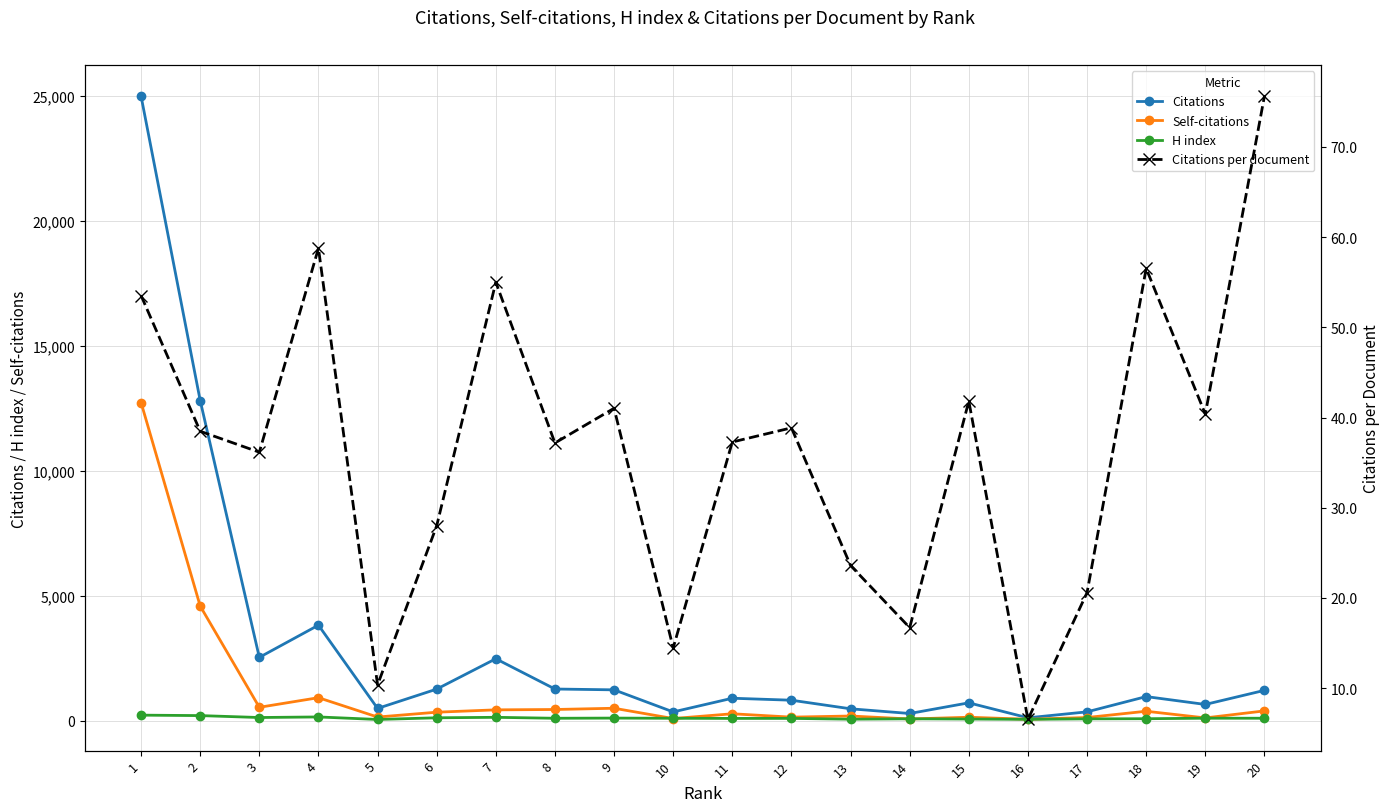

The value of H index at 2 is 200.0. True or false?

True